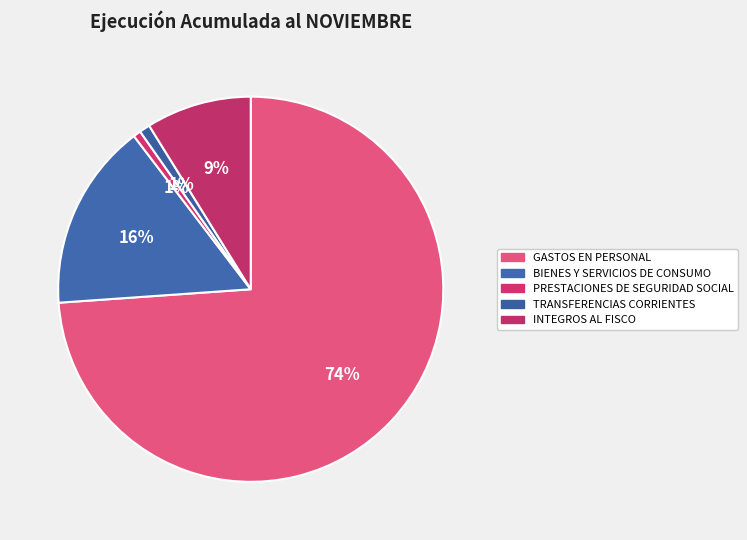

To the nearest percent, what is the difference between the largest and smallest slice percentages?

73%